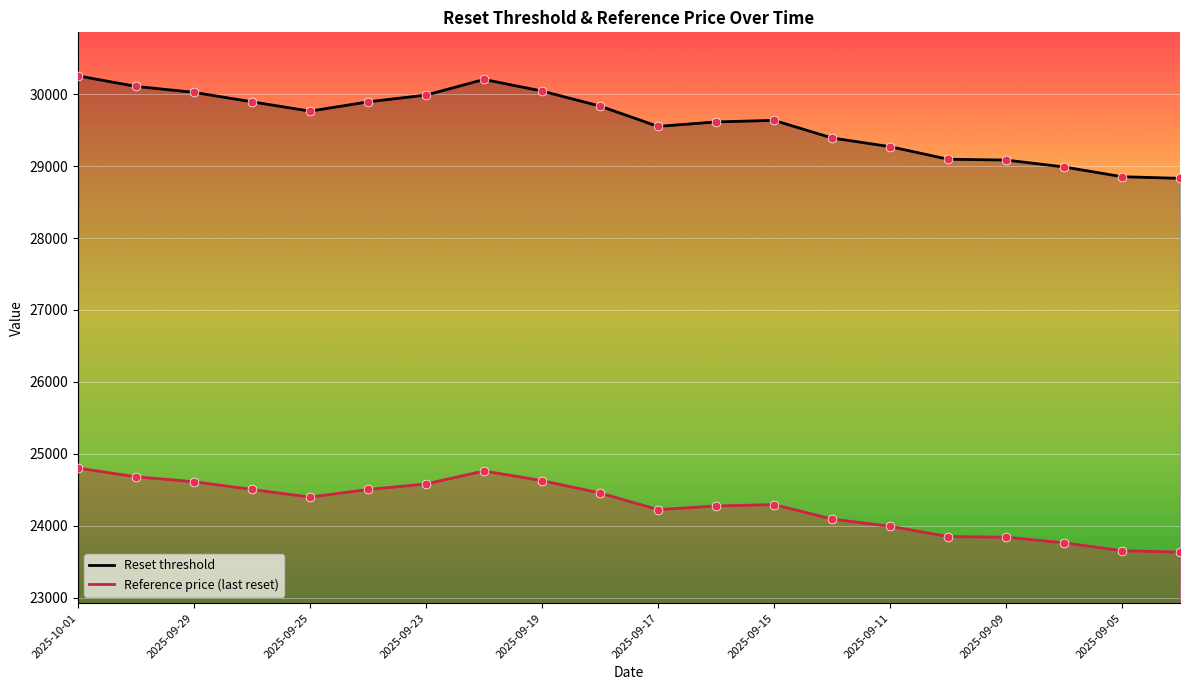

At how many categories does at least one series exceed 23685?

20